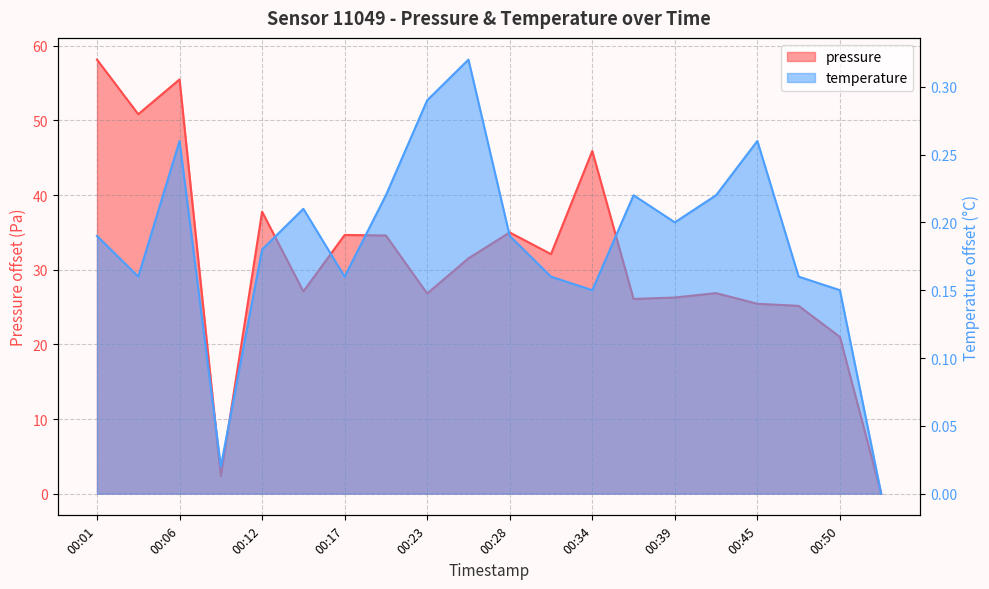

Which series changed the most between 00:01 and 00:20?

pressure